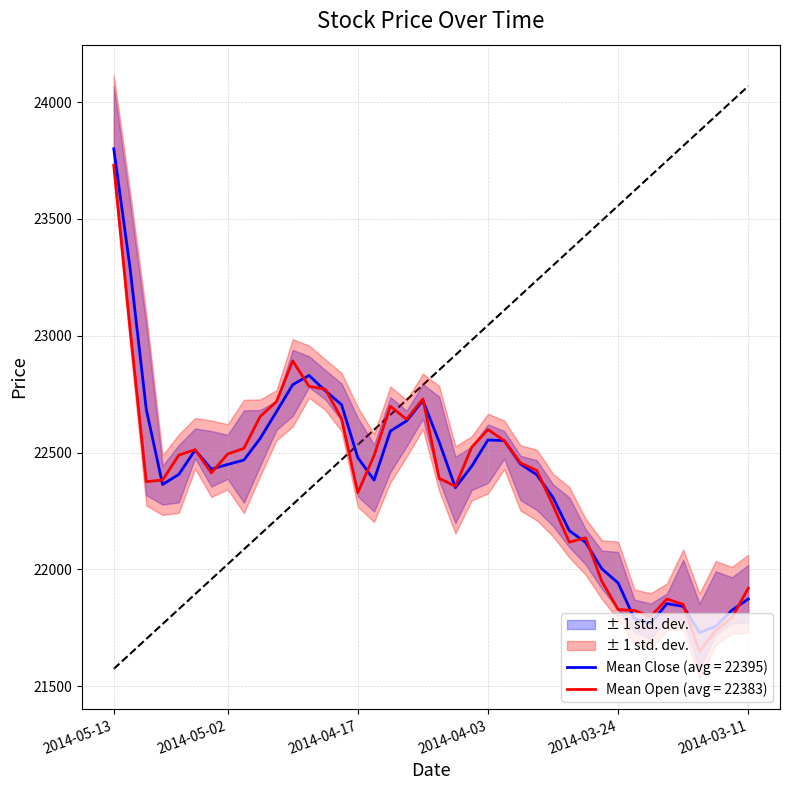

What is the maximum value for Mean Close (avg = 22395)?

23800.5